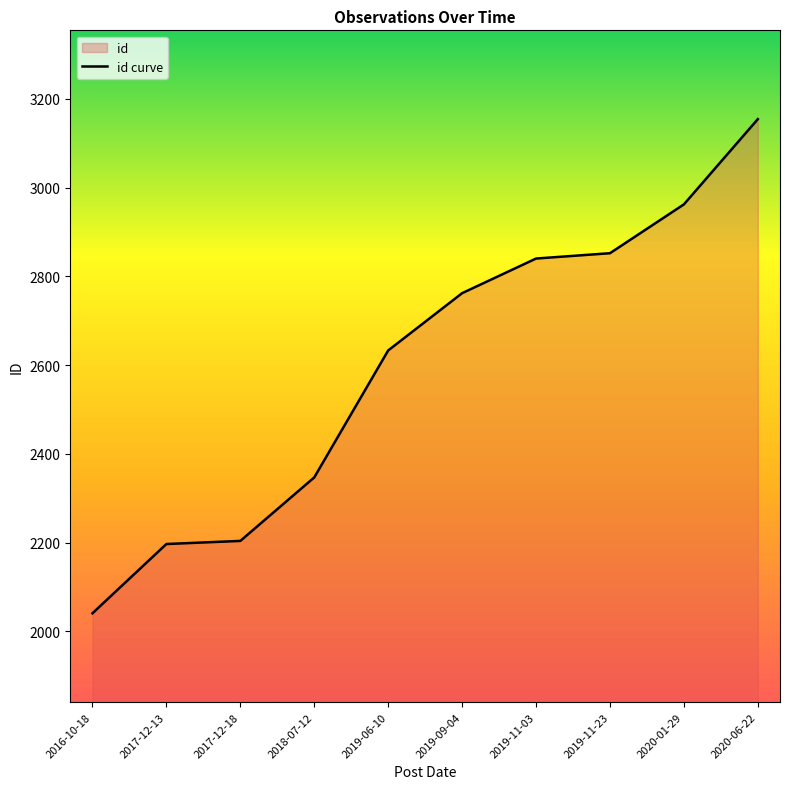

Which has a higher value, 2017-12-13 or 2016-10-18?

2017-12-13